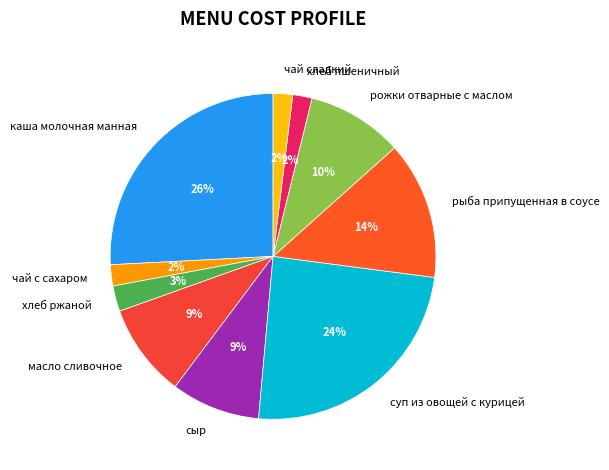

Count the number of slices in the pie.

10